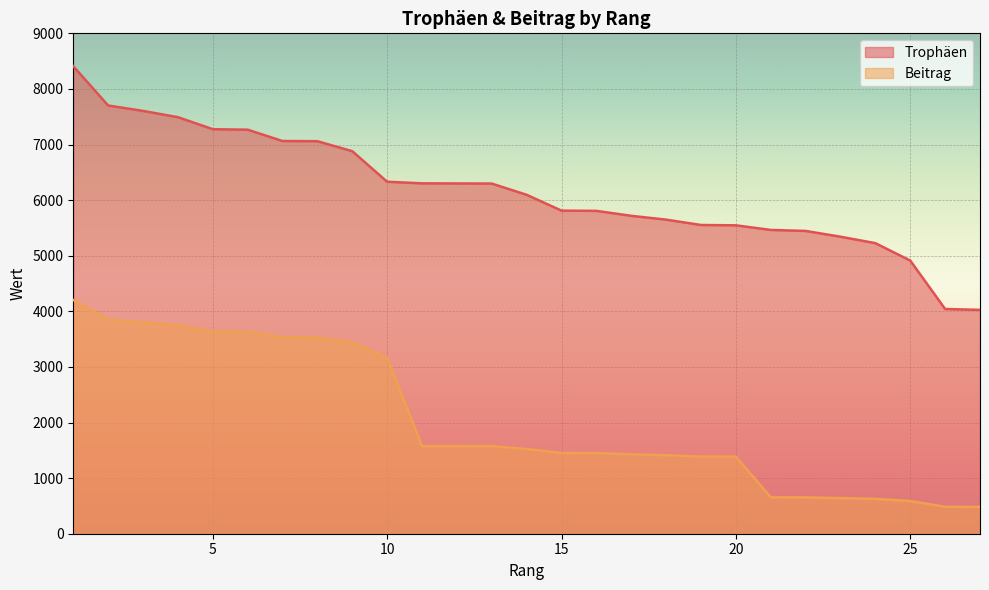

True or false: Beitrag and Trophäen intersect in this chart.

False